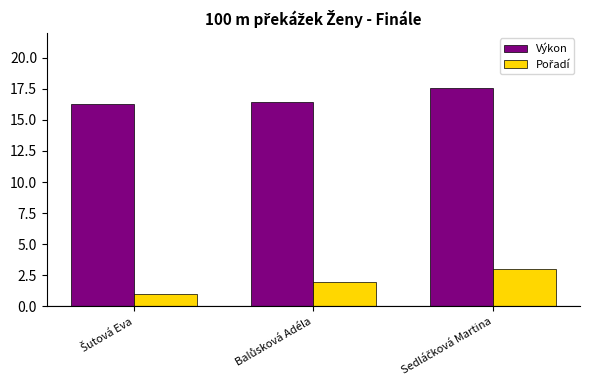

What is the maximum value for Výkon?

17.6